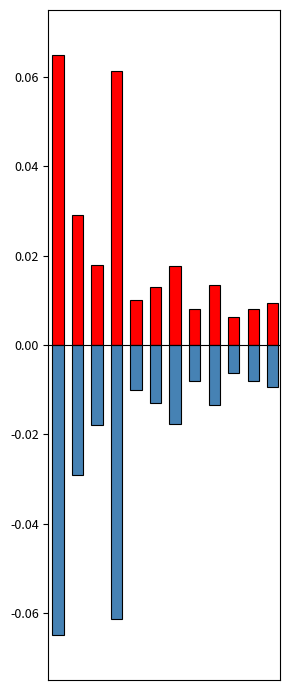

Reading right to left, transcribe all the data shown in this chart.

Betriebe (pos): 0.0	0.0	0.0	0.0	0.0	0.0	0.0	0.0	0.1	0.0	0.0	0.1
Betriebe (neg): -0.0	-0.0	-0.0	-0.0	-0.0	-0.0	-0.0	-0.0	-0.1	-0.0	-0.0	-0.1